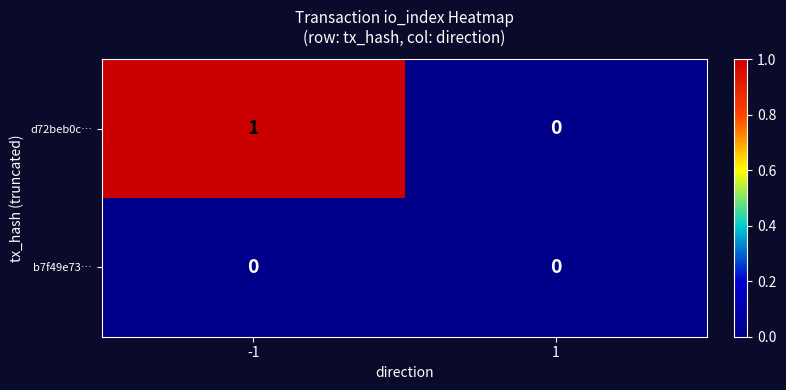

Which series has the largest total across all categories?

d72beb0c…